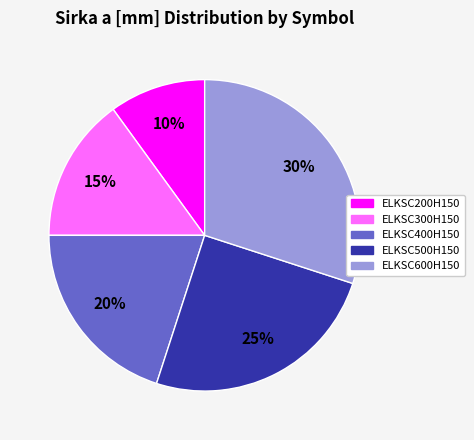

Is there a majority slice in this chart?

No